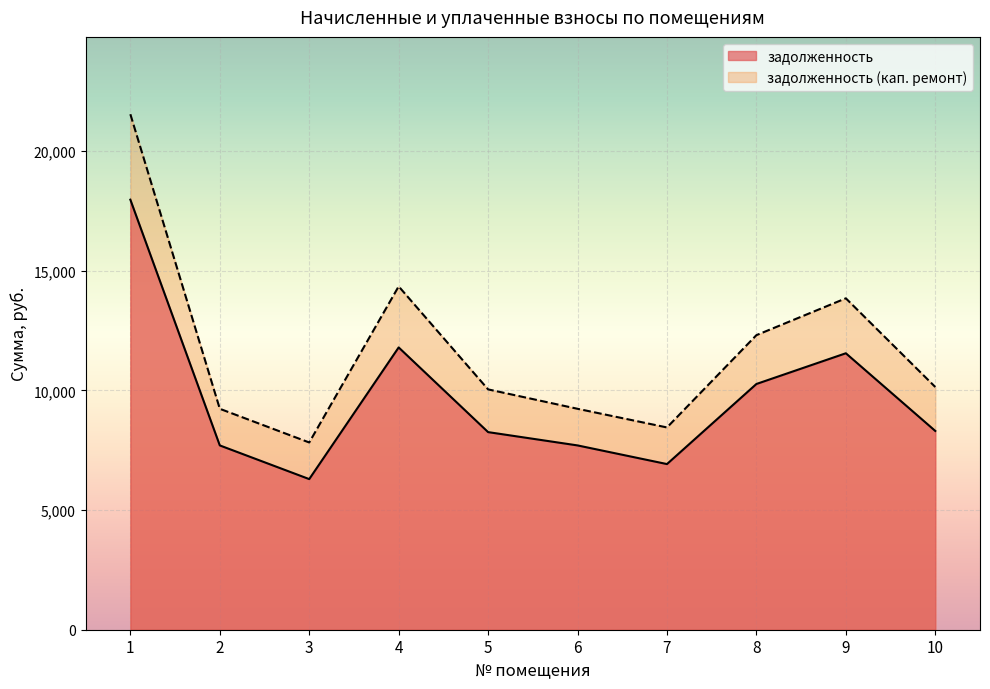

True or false: задолженность and задолженность (кап. ремонт) cross at least once.

False